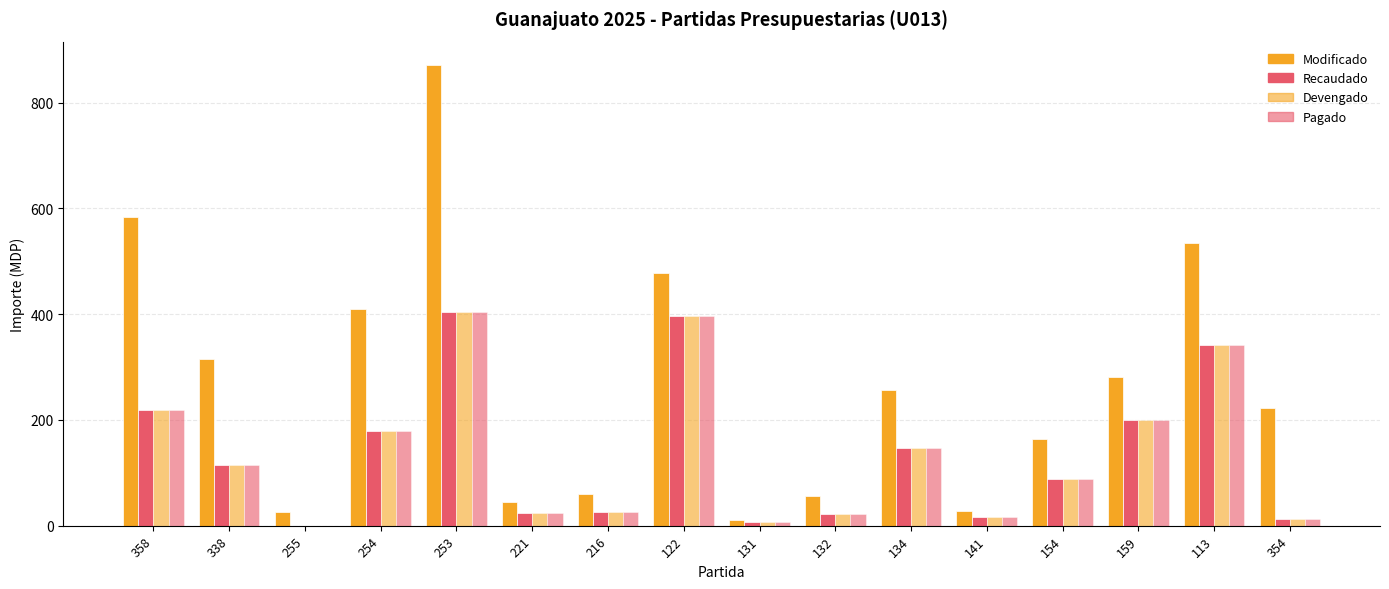

How many groups of bars are there?

16